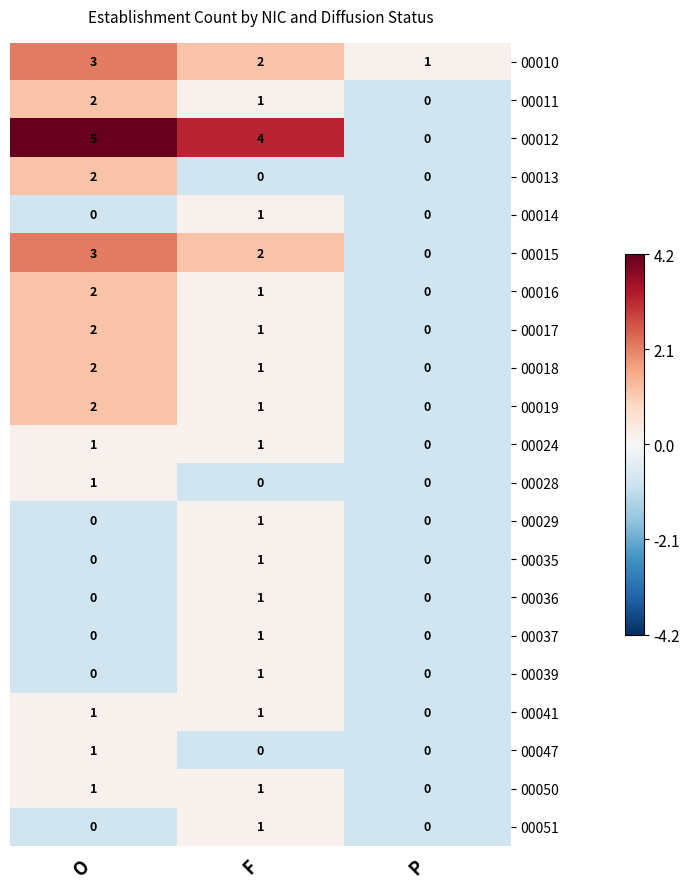

Which category has the lowest value in the 00015 series?

P